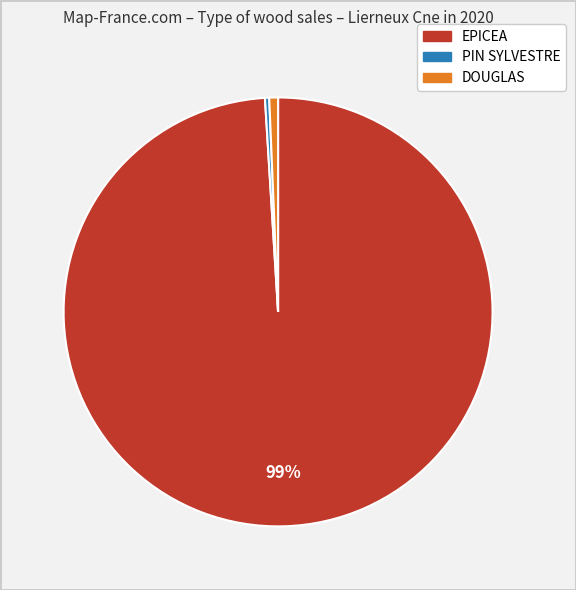

Is there any slice that represents more than half of the pie?

Yes